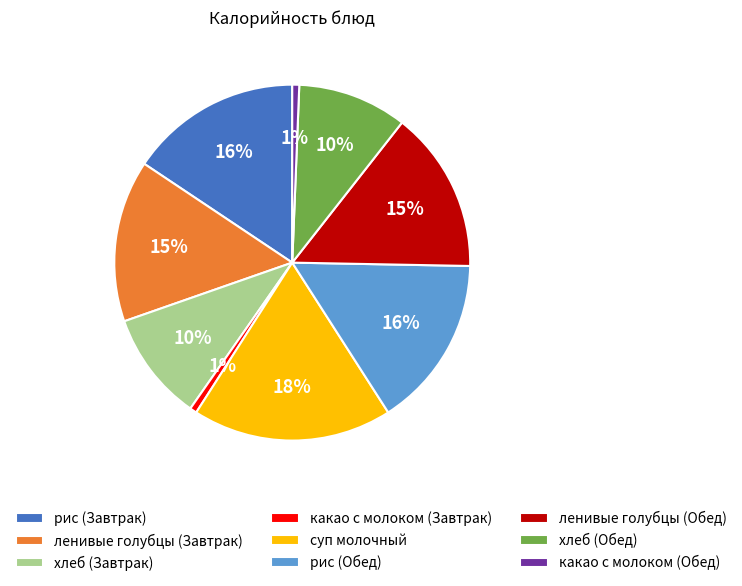

What percentage is the суп молочный slice, to the nearest percent?

18%